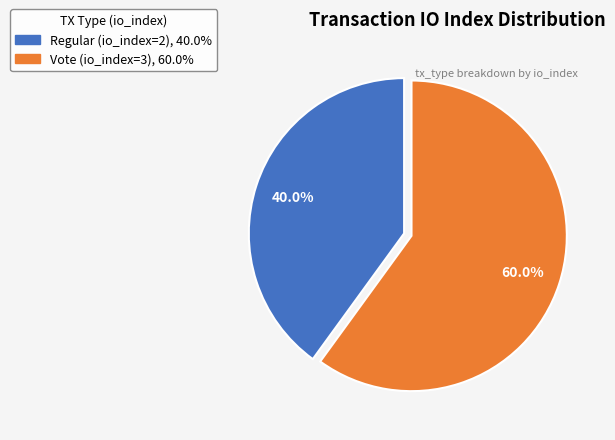

To the nearest percent, what is the difference between the largest and smallest slice percentages?

20%